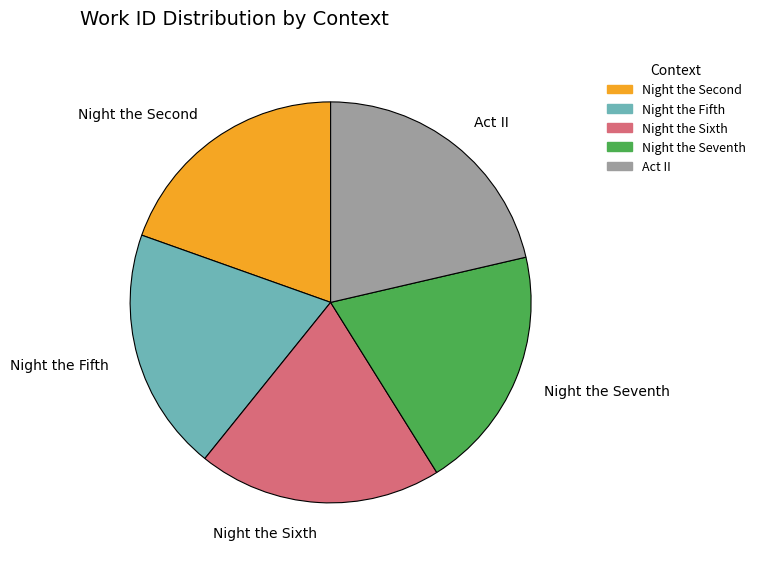

How many slices are in this pie chart?

5